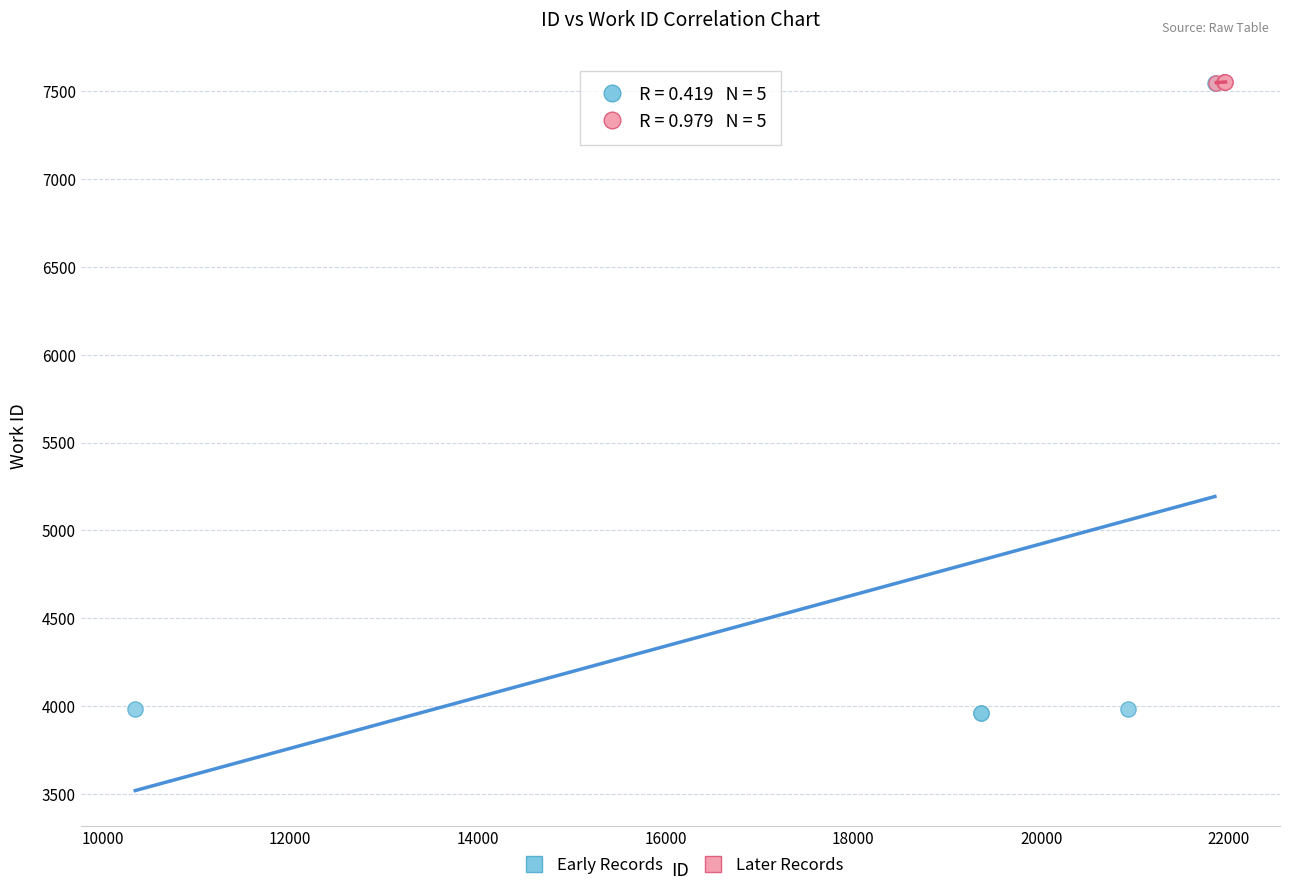

Which series has the widest spread of Y values?

Early Records